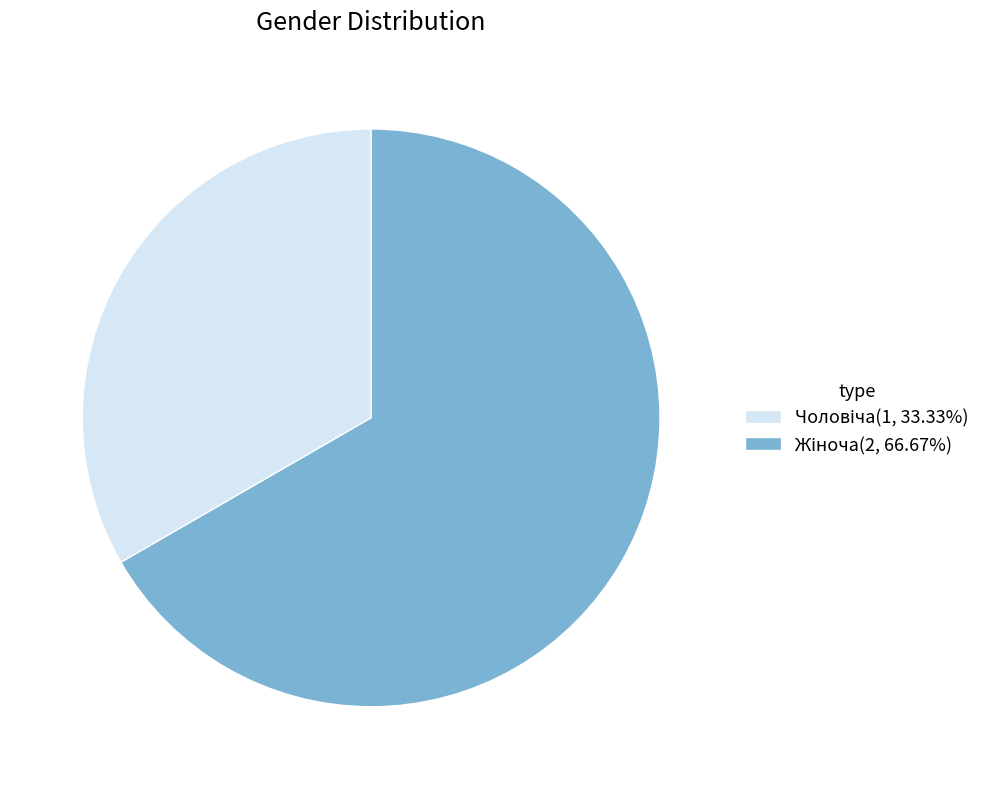

Does any single category account for the majority?

Yes